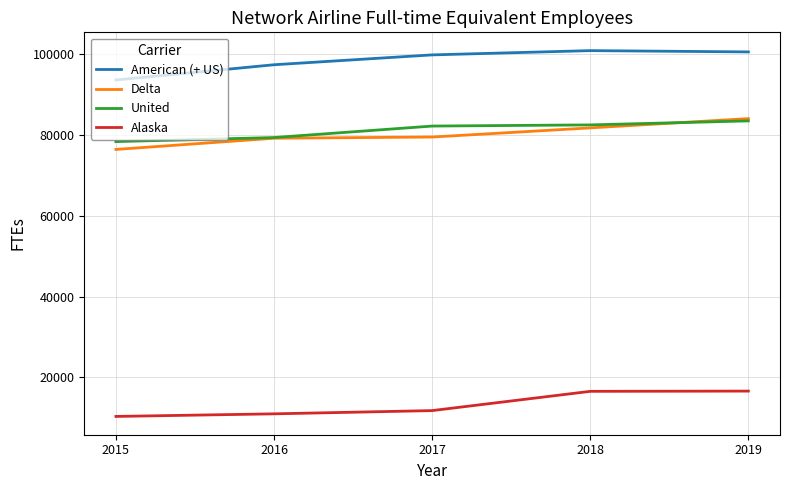

What are all the series names shown in the legend?

American (+ US), Delta, United, Alaska